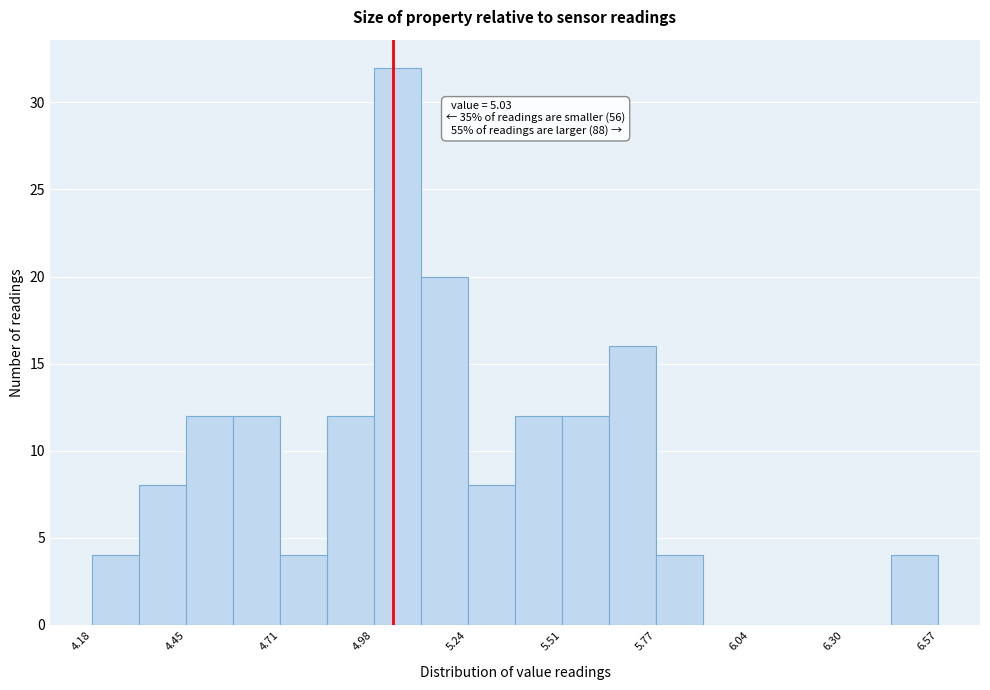

Around what value on the x-axis is the tallest bar? Give the approximate position of its centre, as read against the axis.

5.05